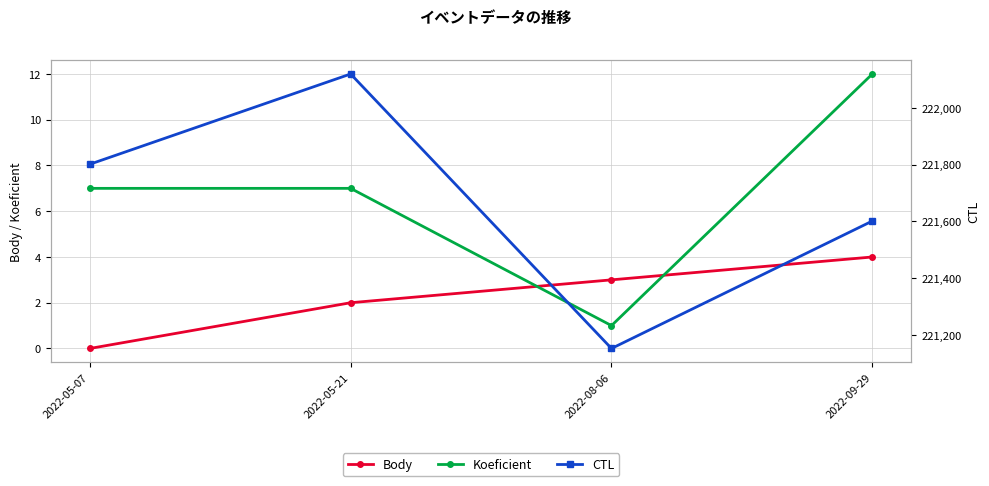

True or false: Koeficient has a value of 3 at 2022-05-21.

False